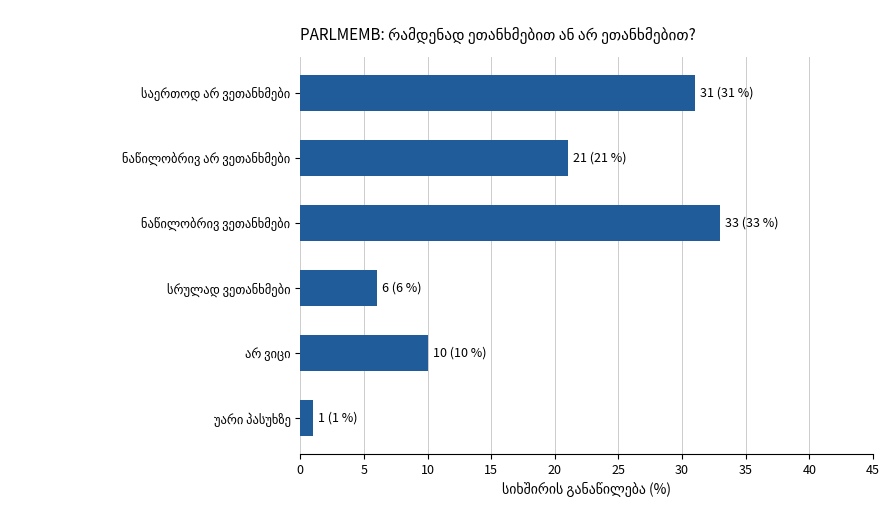

What is the value of the 4th bar from the top?

6